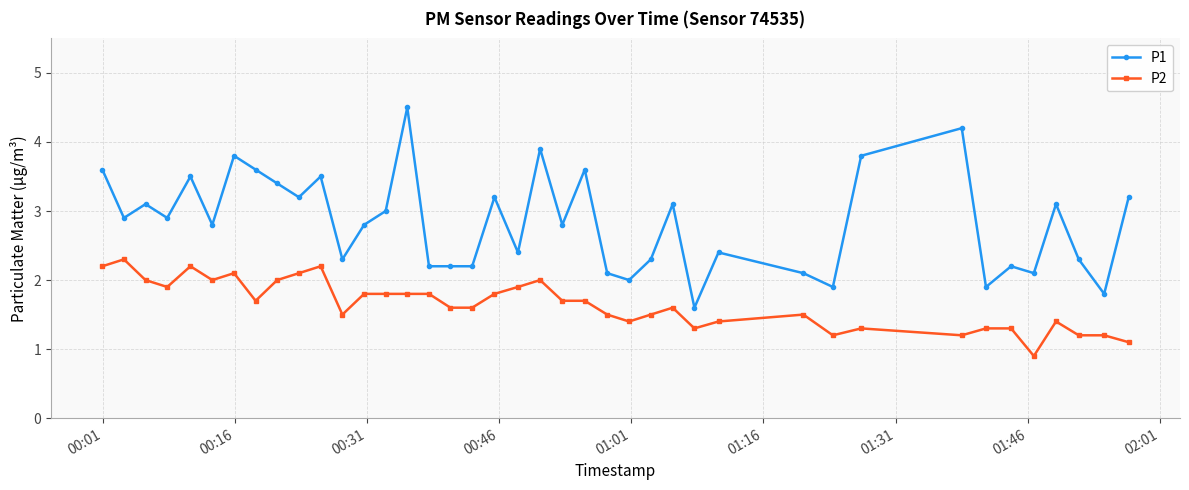

What is the value of the P1 point at the 9th from the left?

3.4